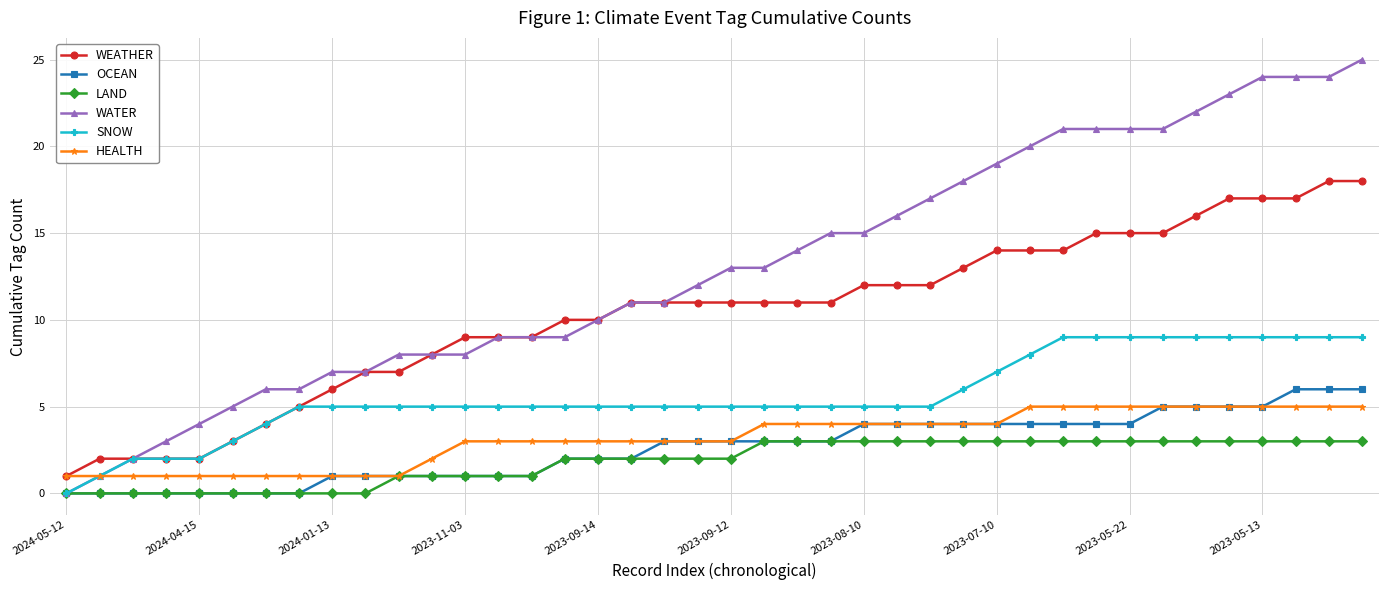

Which series has the widest spread of values?

WATER